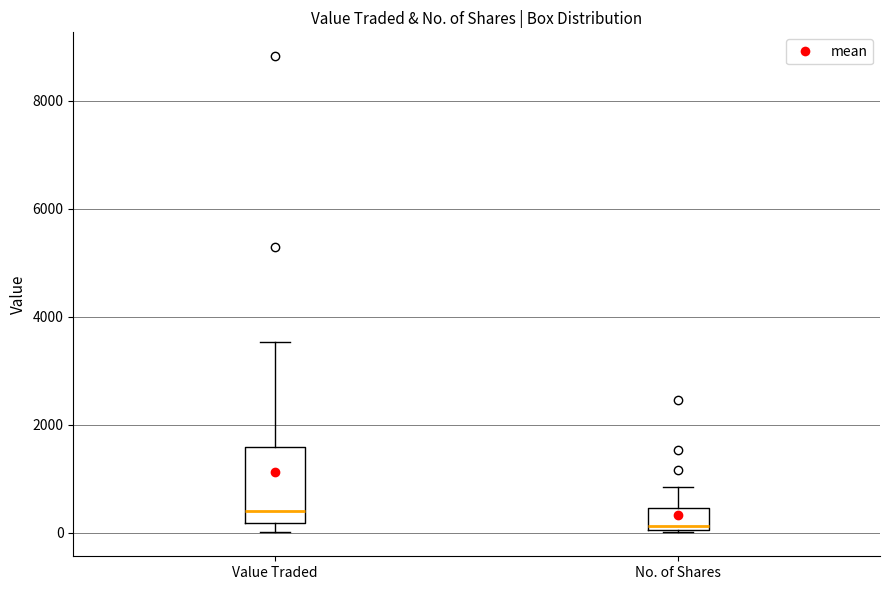

Reading left to right, transcribe this box plot: for each box, give where its median line is, the range the box spans, and where its two whiskers end, as read against the y-axis. The values are not printed on the chart, so give them approximately, as read against the axis.

Value Traded: median 400, box 200 to 1600, whiskers 0 to 3600
No. of Shares: median 200, box 0 to 400, whiskers 0 to 800